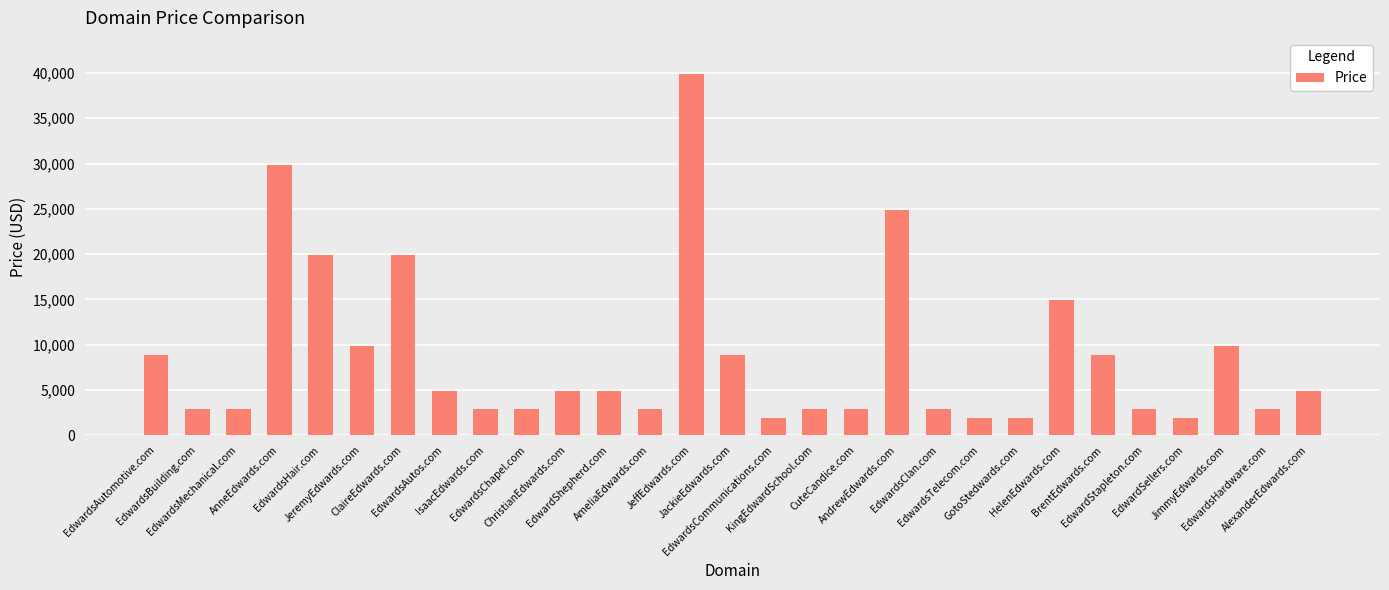

What is the minimum value shown in the chart?

1888